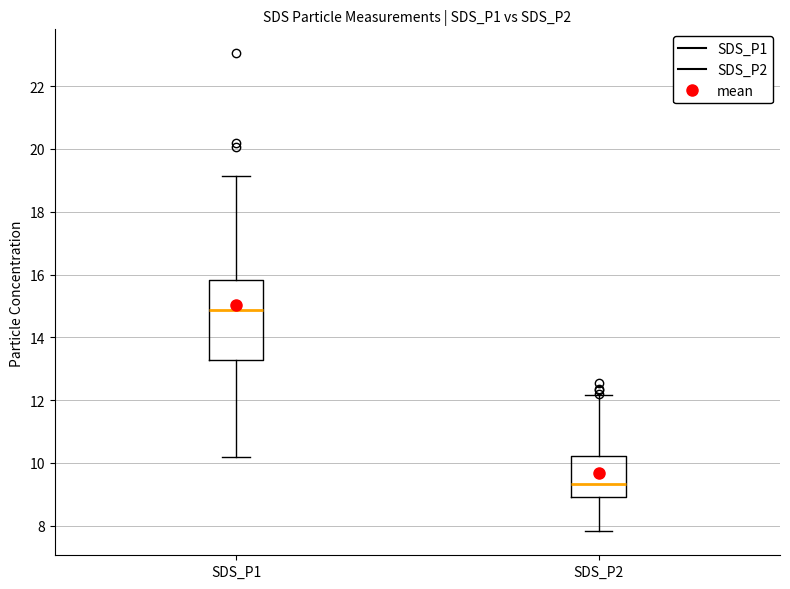

Comparing the boxes themselves (not the whiskers), which one is the tallest?

SDS_P1